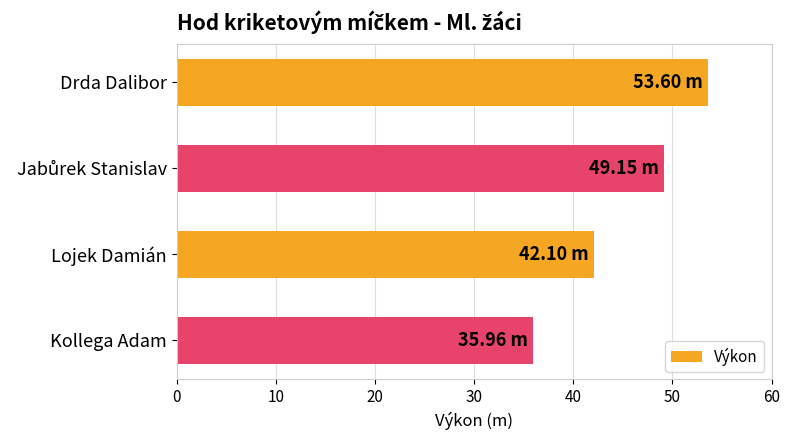

What is the greatest value displayed?

53.6